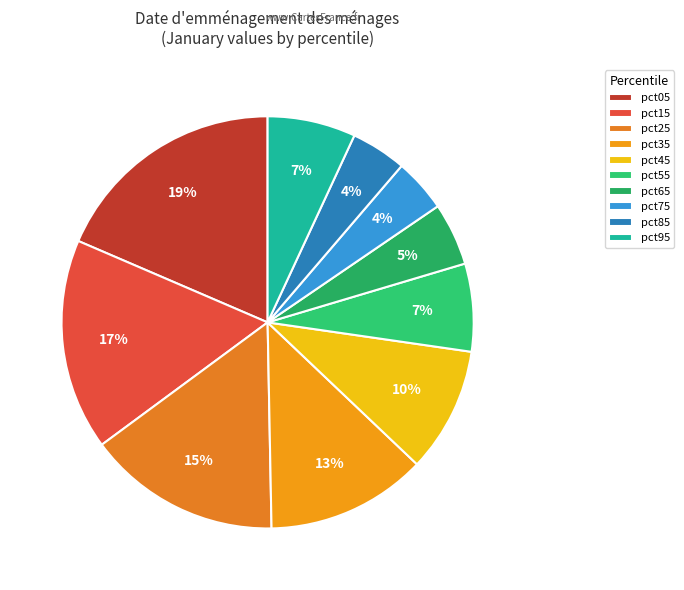

Does pct25 account for over 50% of the chart?

No